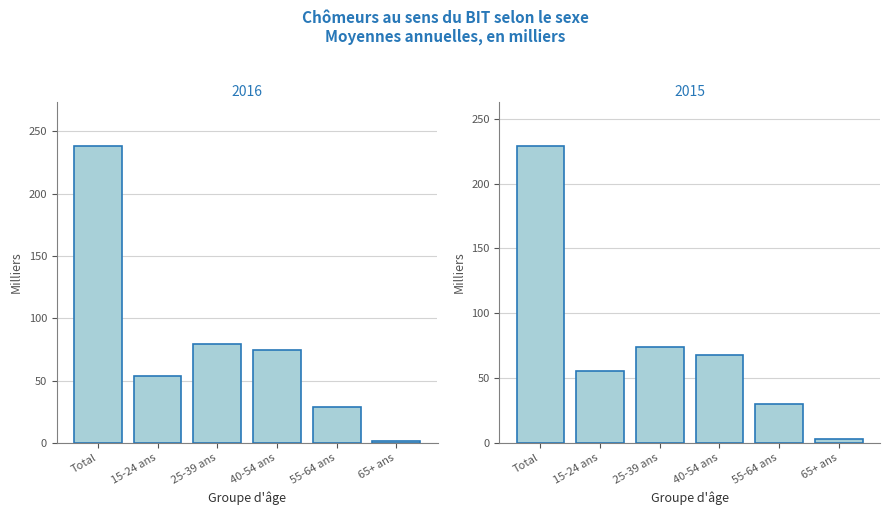

Are the bars horizontal?

No